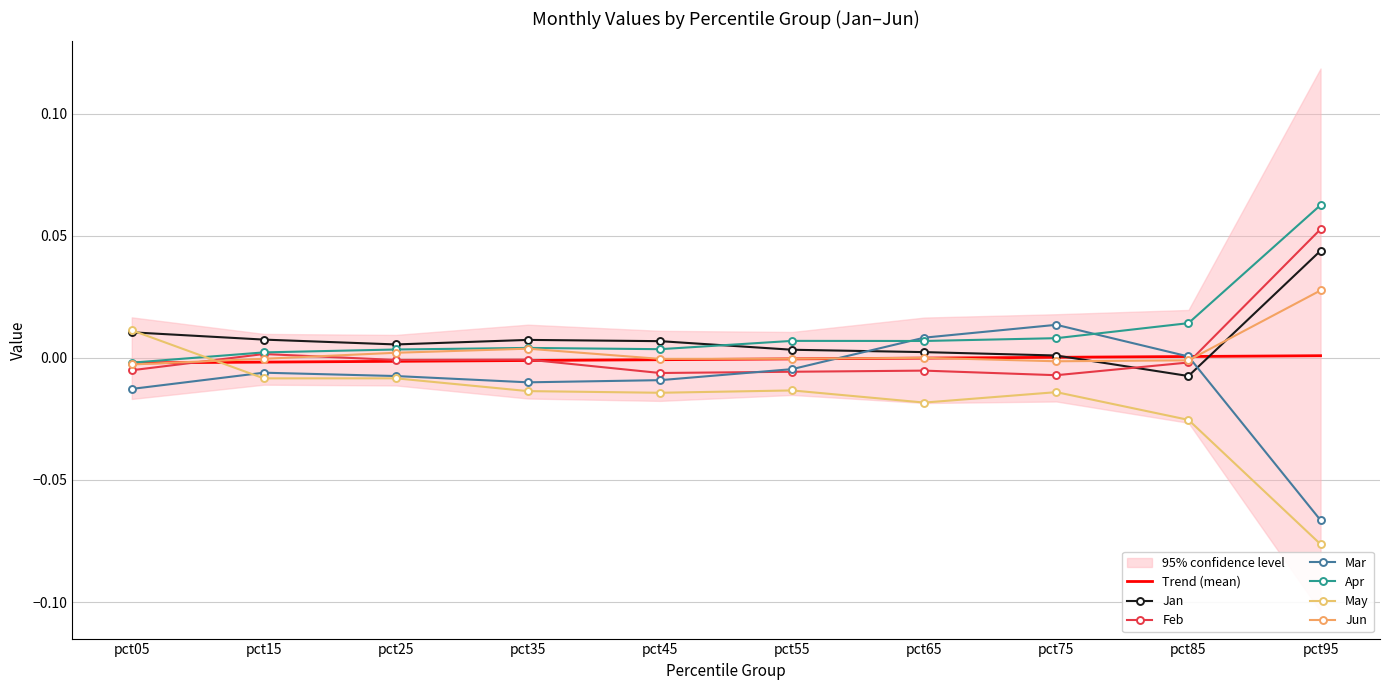

The May series shows -0.0 at pct25. True or false?

False